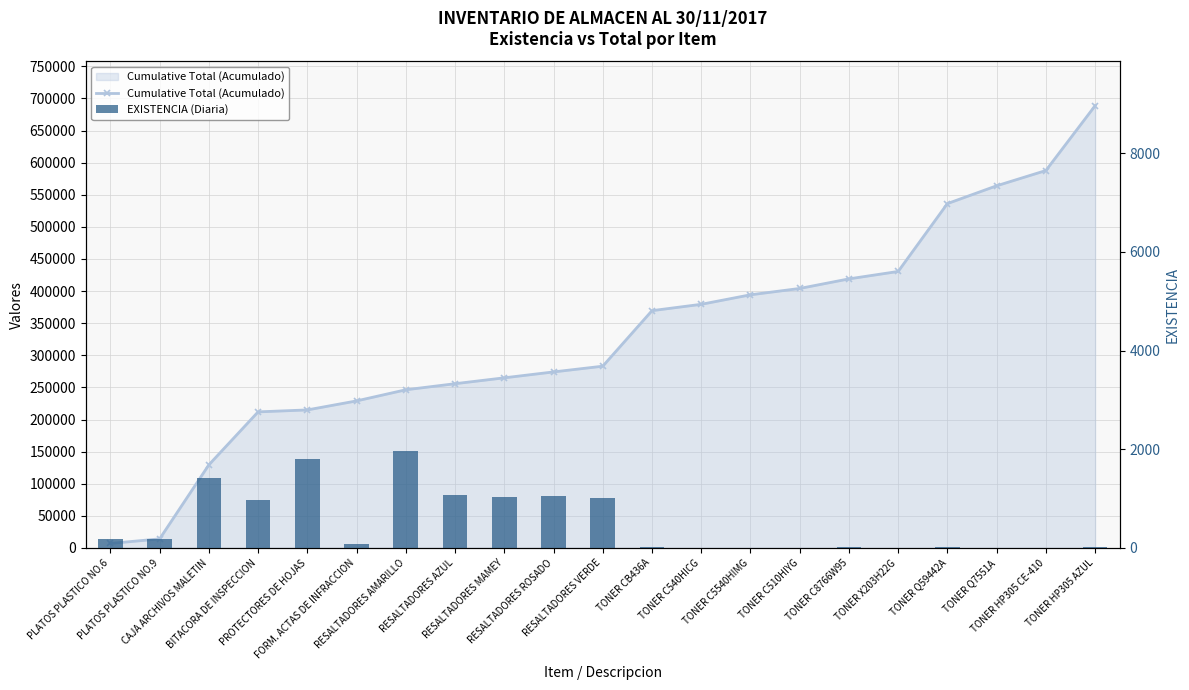

What position from the right is TONER HP305 AZUL?

1